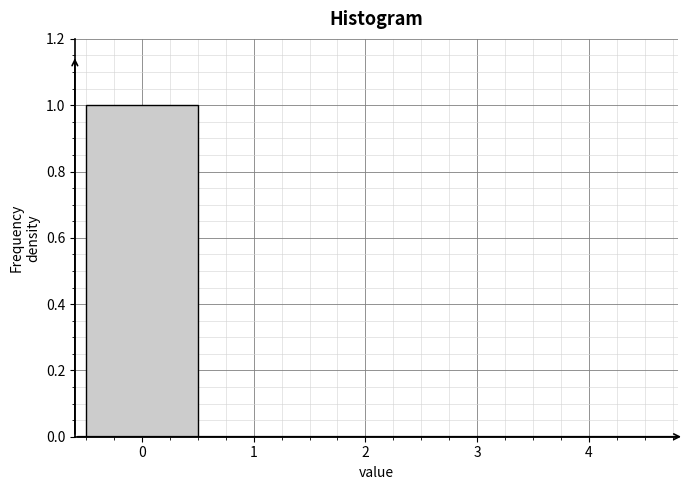

Which range on the x-axis has the tallest bar?

-0.5 to 0.5